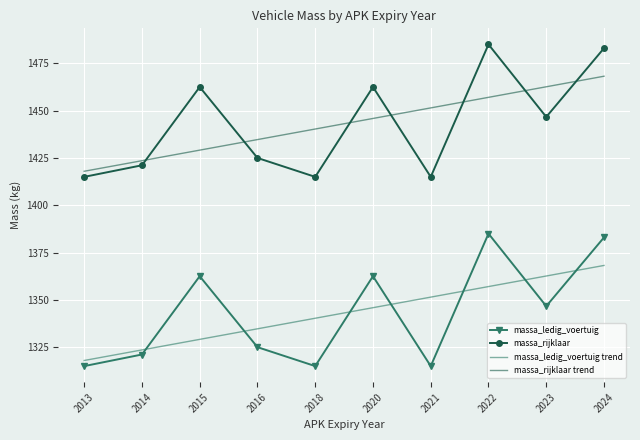

What are all the series names shown in the legend?

massa_ledig_voertuig, massa_rijklaar, massa_ledig_voertuig trend, massa_rijklaar trend